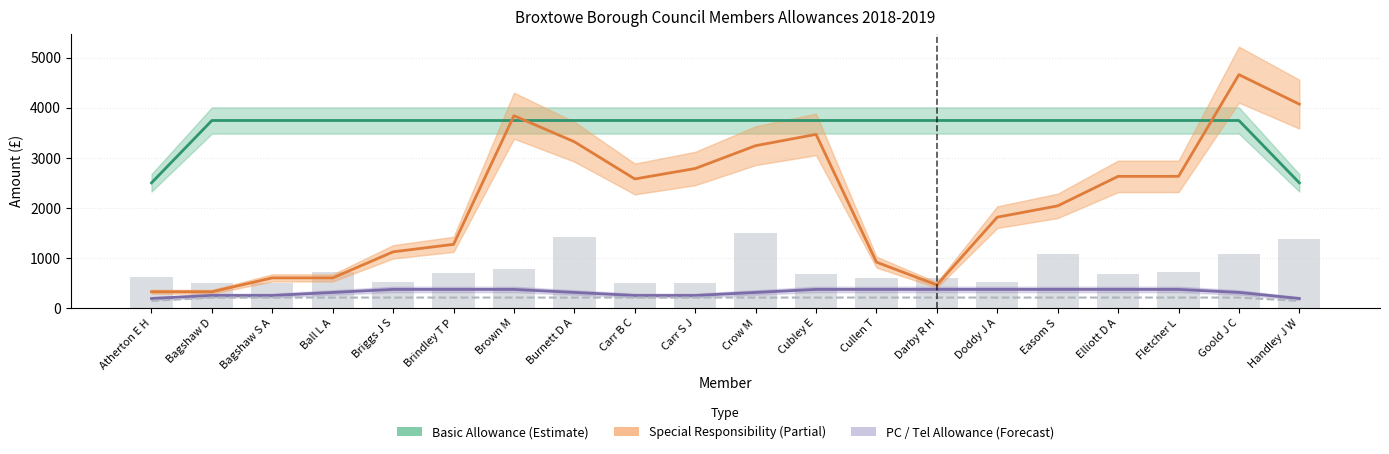

What value does the Special Responsibility series have at Elliott D A?

2624.0